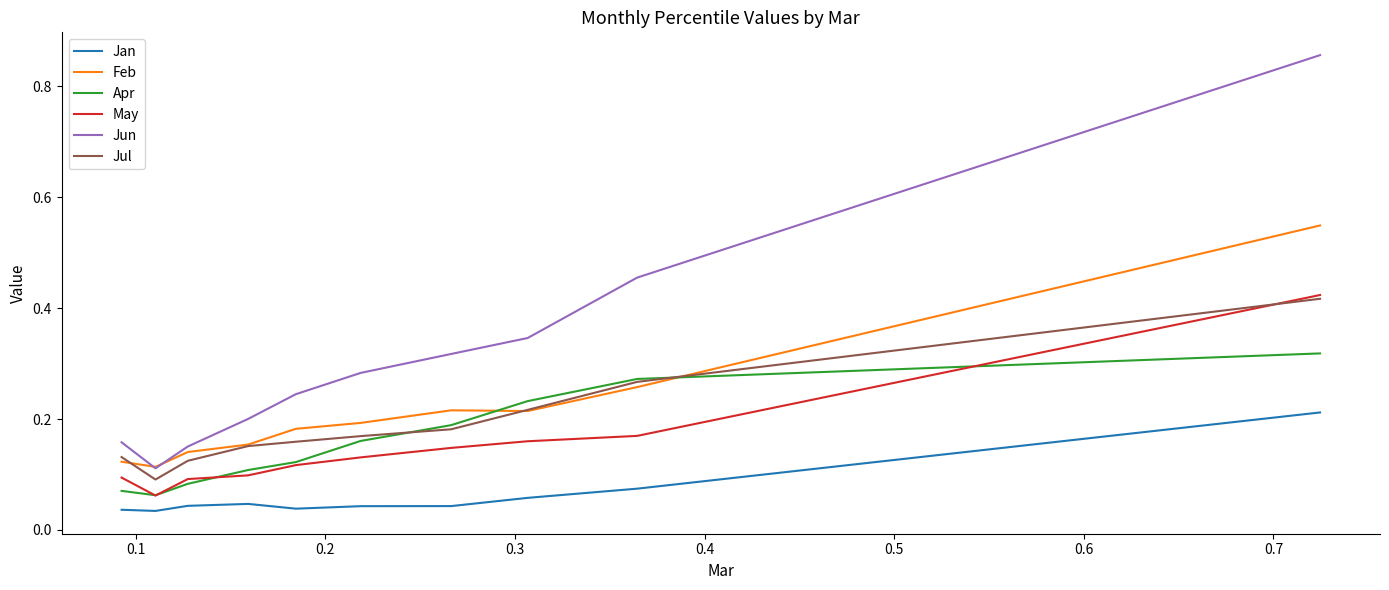

Which series has the largest total across all categories?

Jun